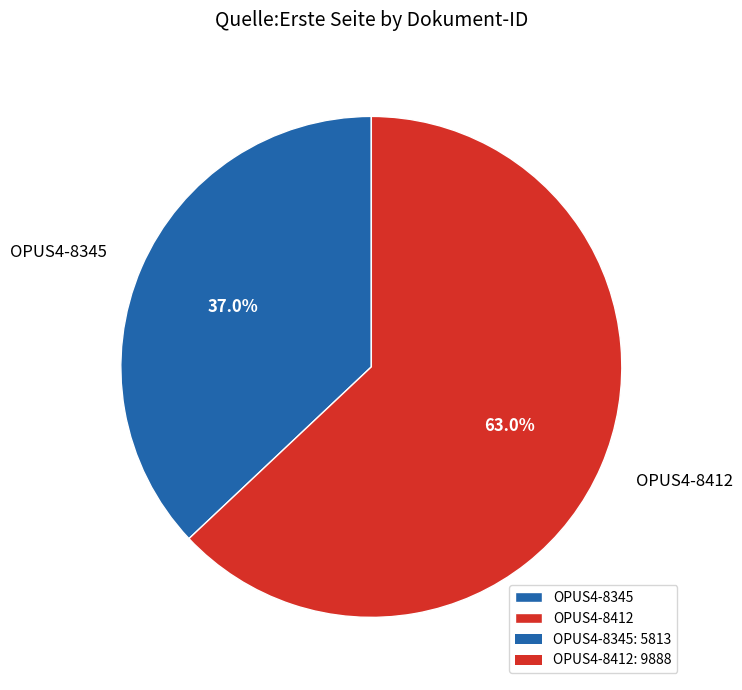

What percentage do OPUS4-8412 and OPUS4-8345 together represent?

100.0%